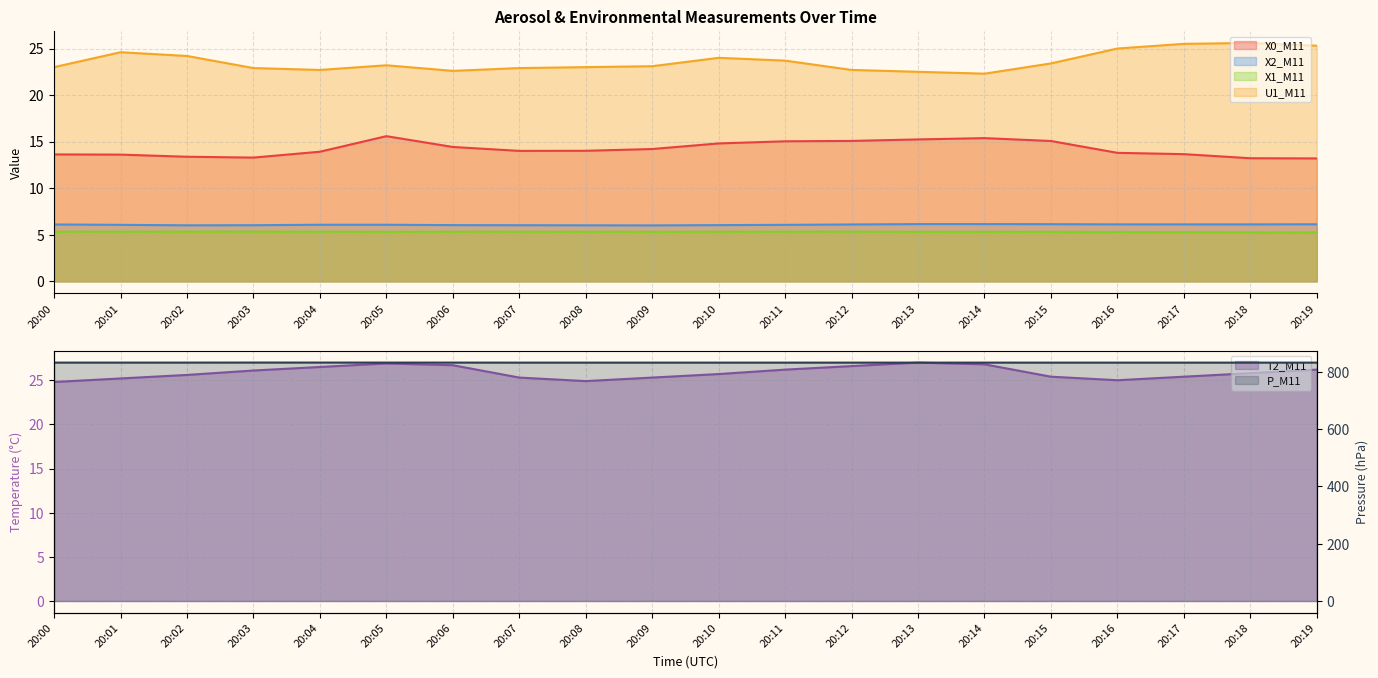

Which series has the widest spread of values?

U1_M11